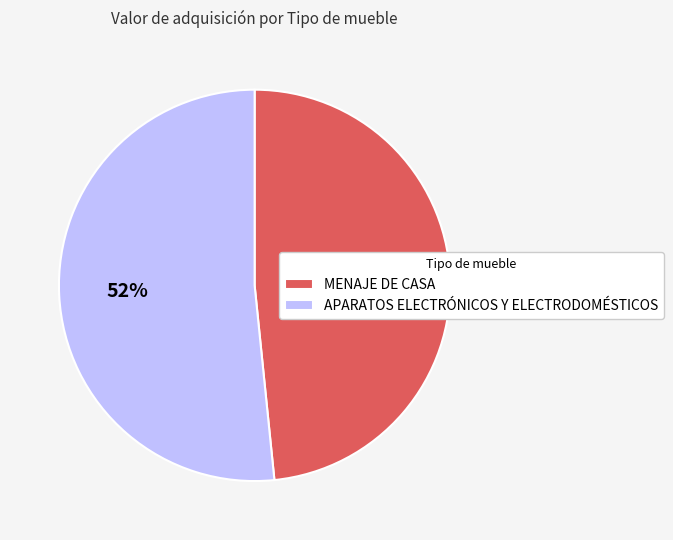

Is there any slice that represents more than half of the pie?

Yes